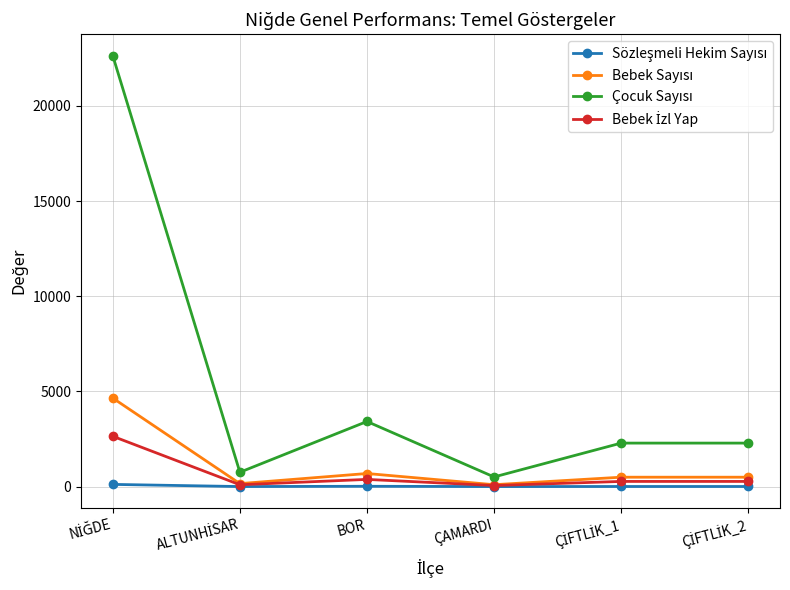

What is the label of the 4th point from the left?

ÇAMARDI